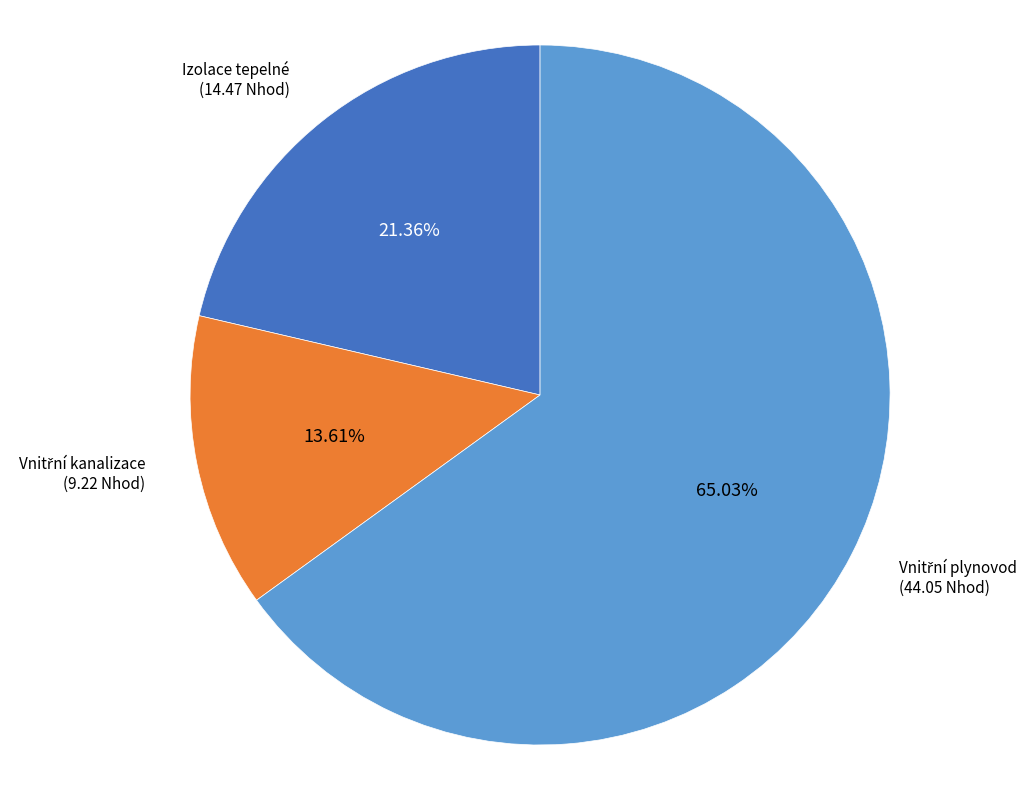

Is Izolace tepelné the majority of the pie?

No